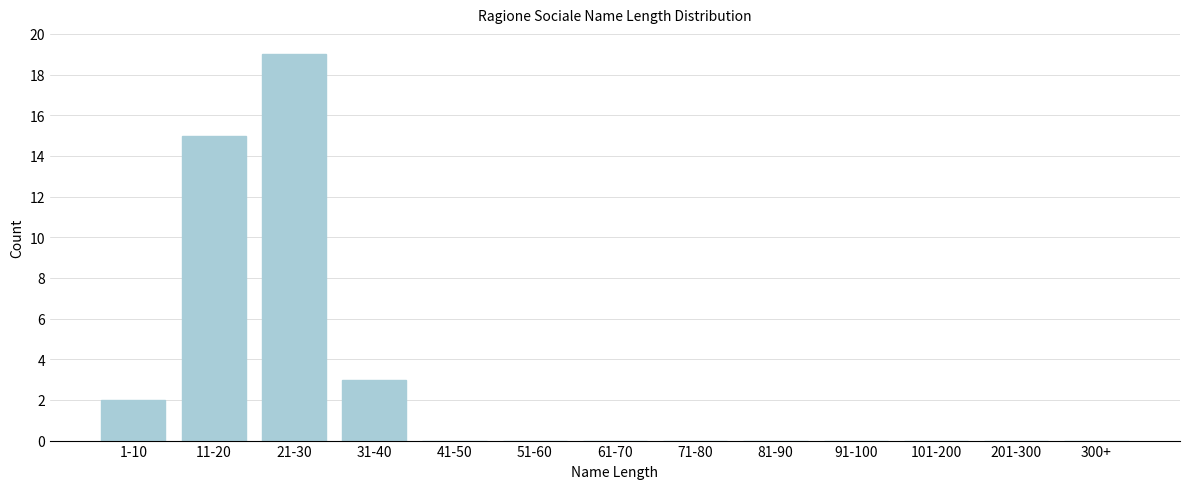

Reading right to left, extract all data points from this chart.

300+=0	201-300=0	101-200=0	91-100=0	81-90=0	71-80=0	61-70=0	51-60=0	41-50=0	31-40=3	21-30=19	11-20=15	1-10=2